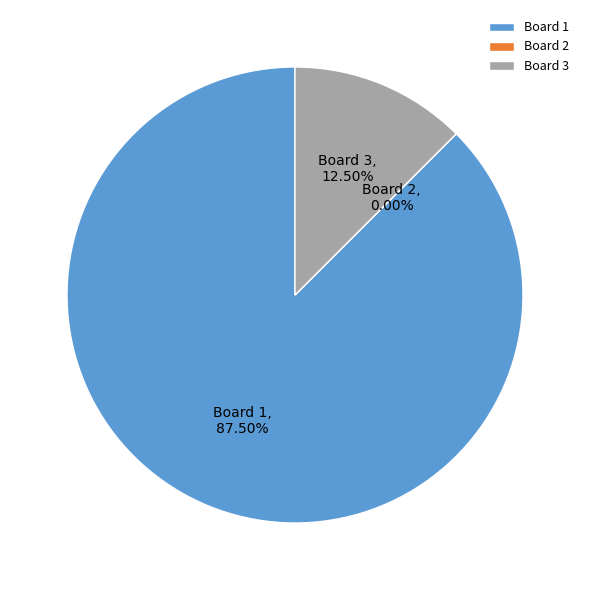

Which category accounts for the majority?

Board 1